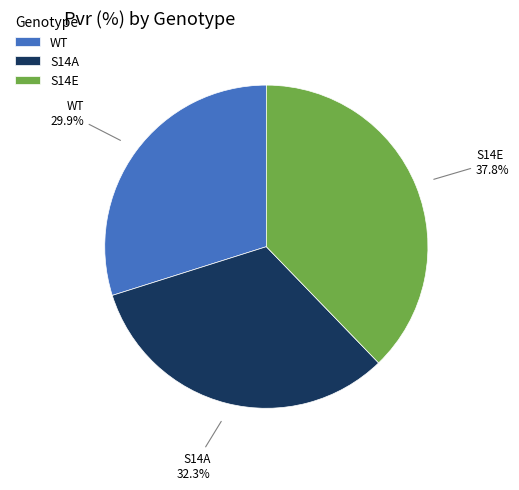

What is the total percentage of S14E and WT?

67.7%